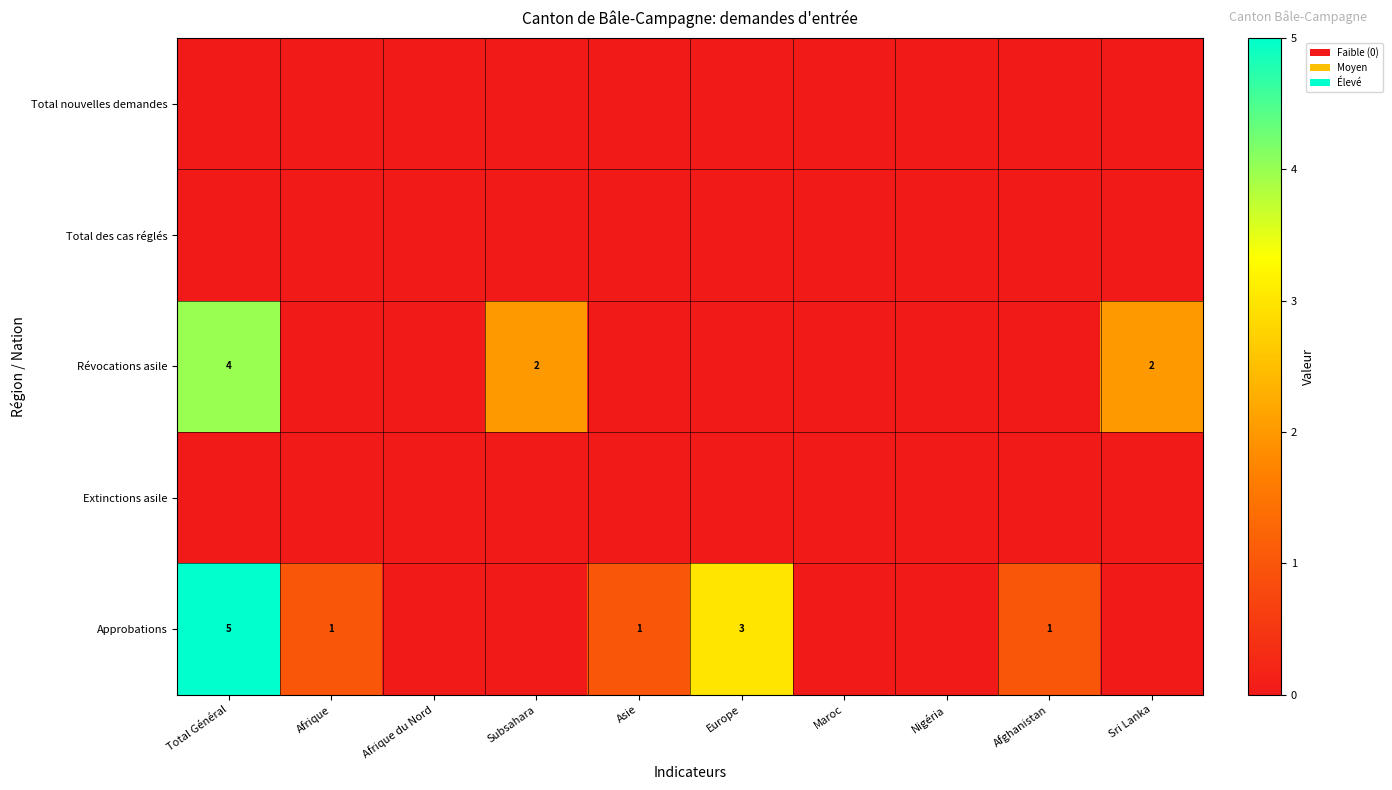

Is it true that Révocations asile equals 2 at Subsahara?

True